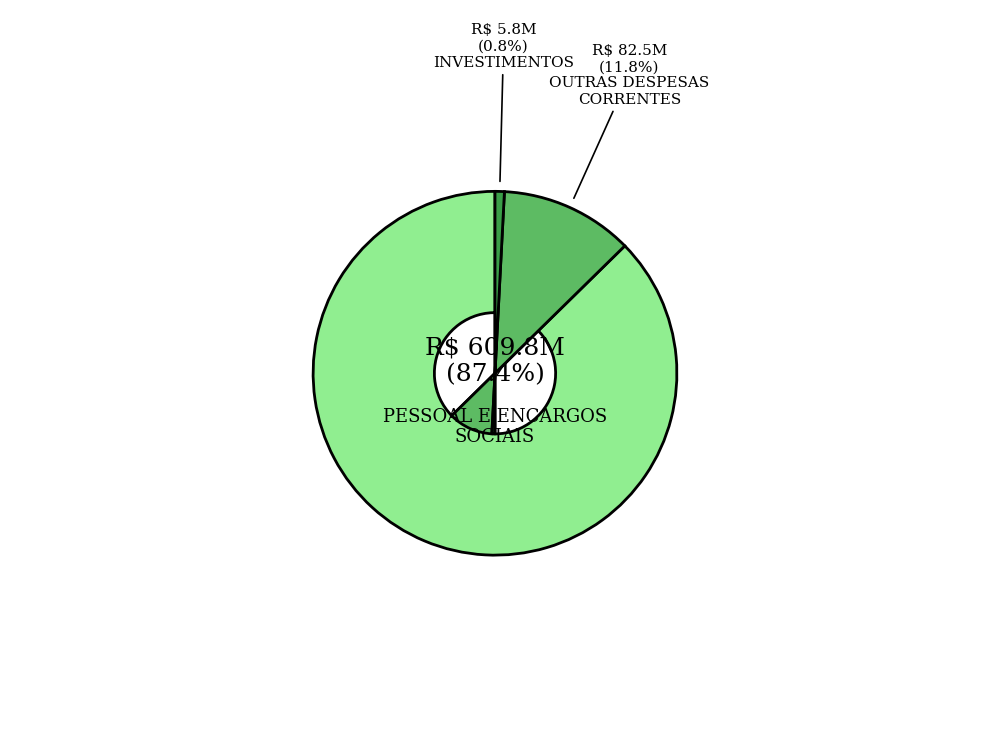

Is there a majority slice in this chart?

Yes